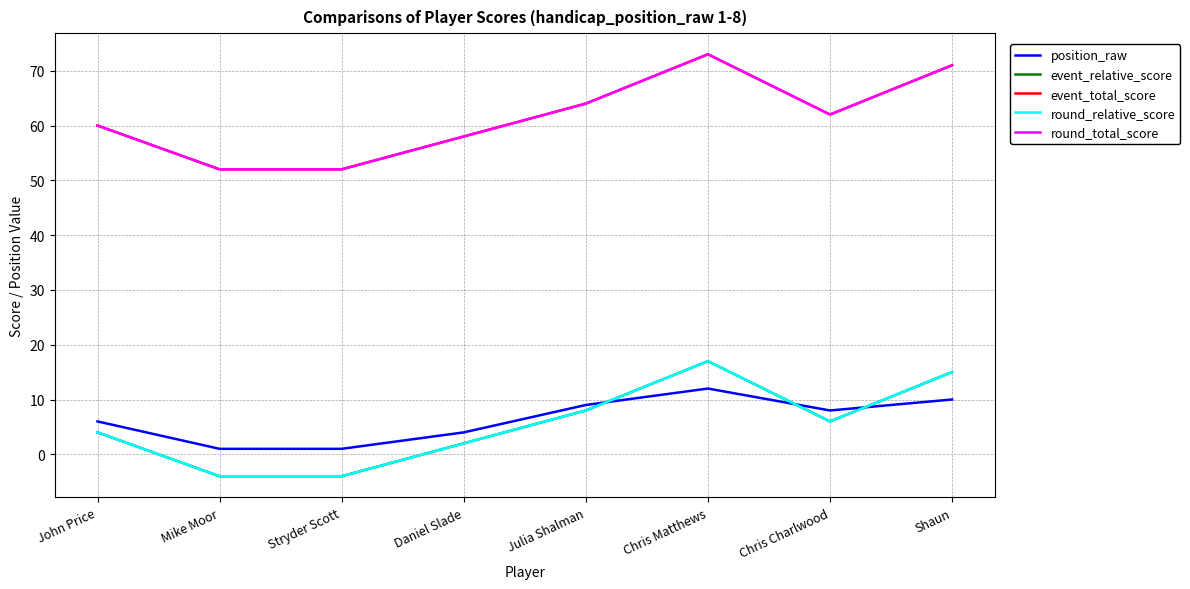

Reading left to right, what are all the values shown in this chart?

position_raw: John Price=6	Mike Moor=1	Stryder Scott=1	Daniel Slade=4	Julia Shalman=9	Chris Matthews=12	Chris Charlwood=8	Shaun=10
event_relative_score: John Price=4	Mike Moor=-4	Stryder Scott=-4	Daniel Slade=2	Julia Shalman=8	Chris Matthews=17	Chris Charlwood=6	Shaun=15
event_total_score: John Price=60	Mike Moor=52	Stryder Scott=52	Daniel Slade=58	Julia Shalman=64	Chris Matthews=73	Chris Charlwood=62	Shaun=71
round_relative_score: John Price=4	Mike Moor=-4	Stryder Scott=-4	Daniel Slade=2	Julia Shalman=8	Chris Matthews=17	Chris Charlwood=6	Shaun=15
round_total_score: John Price=60	Mike Moor=52	Stryder Scott=52	Daniel Slade=58	Julia Shalman=64	Chris Matthews=73	Chris Charlwood=62	Shaun=71